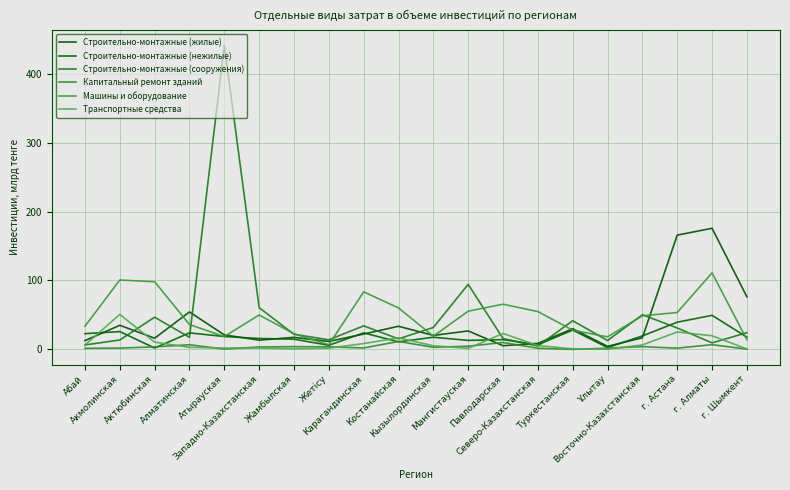

What is the difference between the Строительно-монтажные (жилые) values at Мангистауская and Восточно-Казахстанская?

9.9